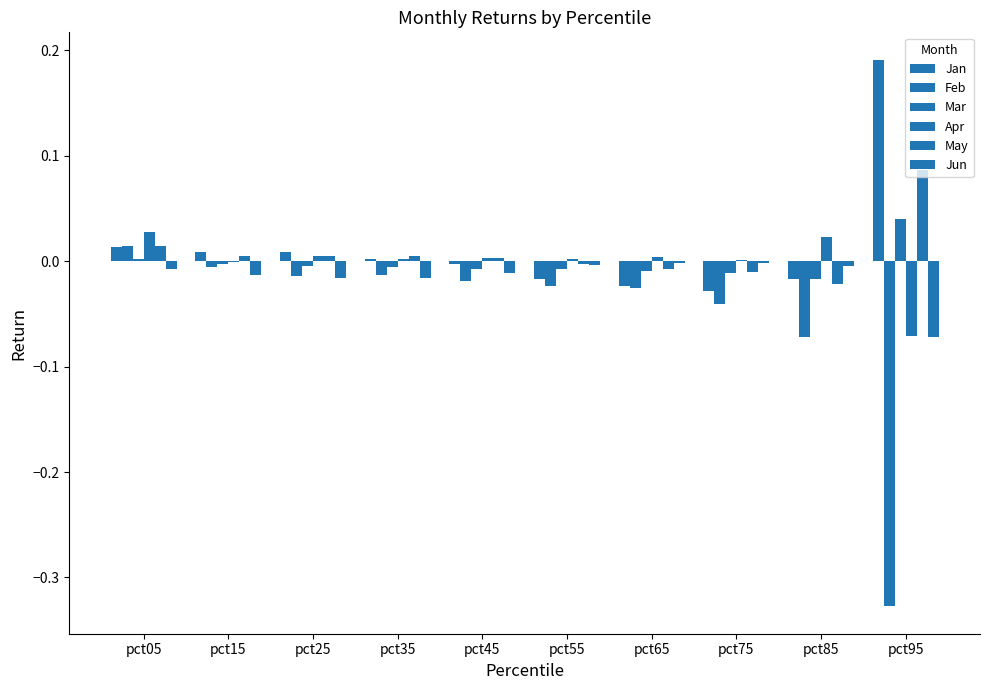

Where does the Jan series first go above 0?

pct05